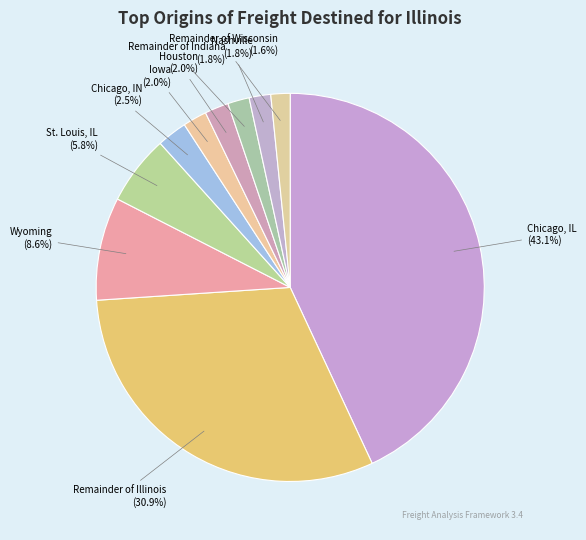

Between Chicago, IN and Remainder of Wisconsin, which is larger?

Chicago, IN